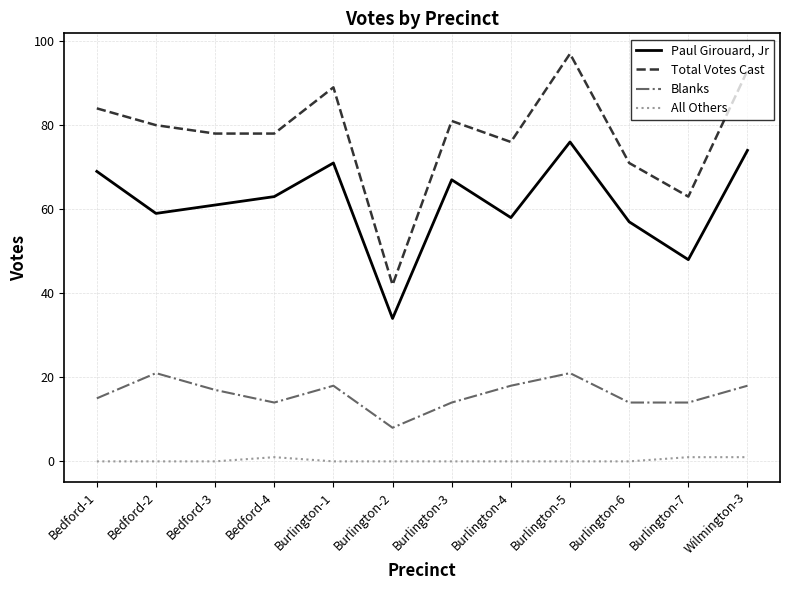

List the series in order of their peak value, highest first.

Total Votes Cast, Paul Girouard, Jr, Blanks, All Others